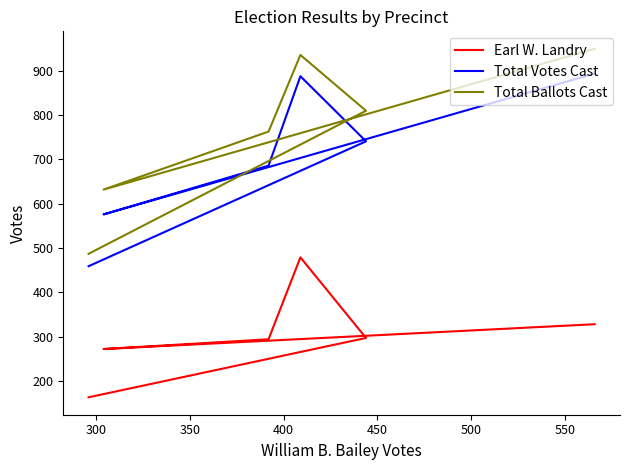

What is the difference between the highest and lowest values at 350?

469